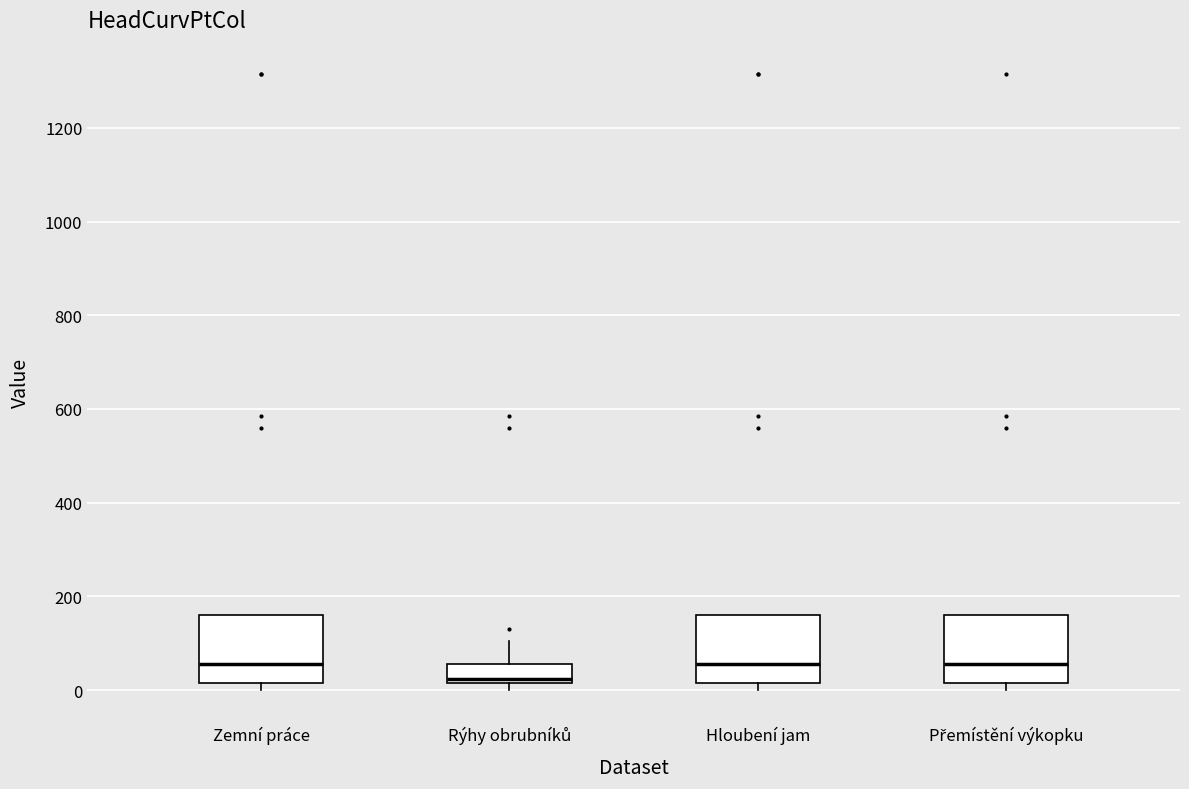

Reading left to right, transcribe this box plot: for each box, give where its median line is, the range the box spans, and where its two whiskers end, as read against the y-axis. The values are not printed on the chart, so give them approximately, as read against the axis.

Zemní práce: median 60, box 20 to 160, whiskers 0 to 160
Rýhy obrubníků: median 20 (just above the box's lower edge), box 20 to 60, whiskers 0 to 100
Hloubení jam: median 60, box 20 to 160, whiskers 0 to 160
Přemístění výkopku: median 60, box 20 to 160, whiskers 0 to 160